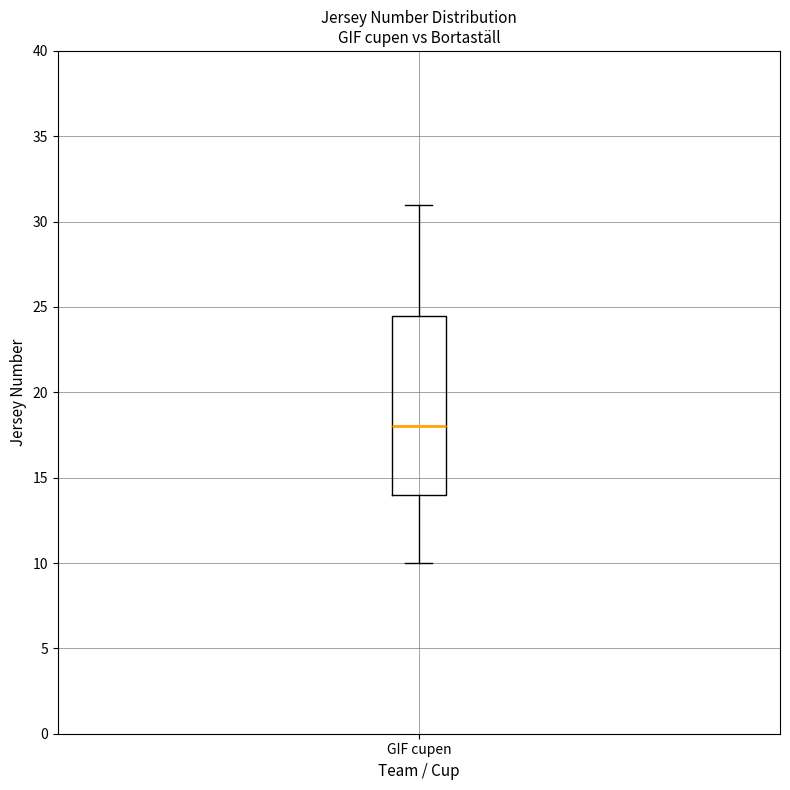

Read this box plot against the y-axis: the position of the median line, the range covered by the box, and the ends of both whiskers. The values are not printed on the chart, so give them approximately, as read against the axis.

median 18.0, box 14.0 to 24.5, whiskers 10.0 to 31.0